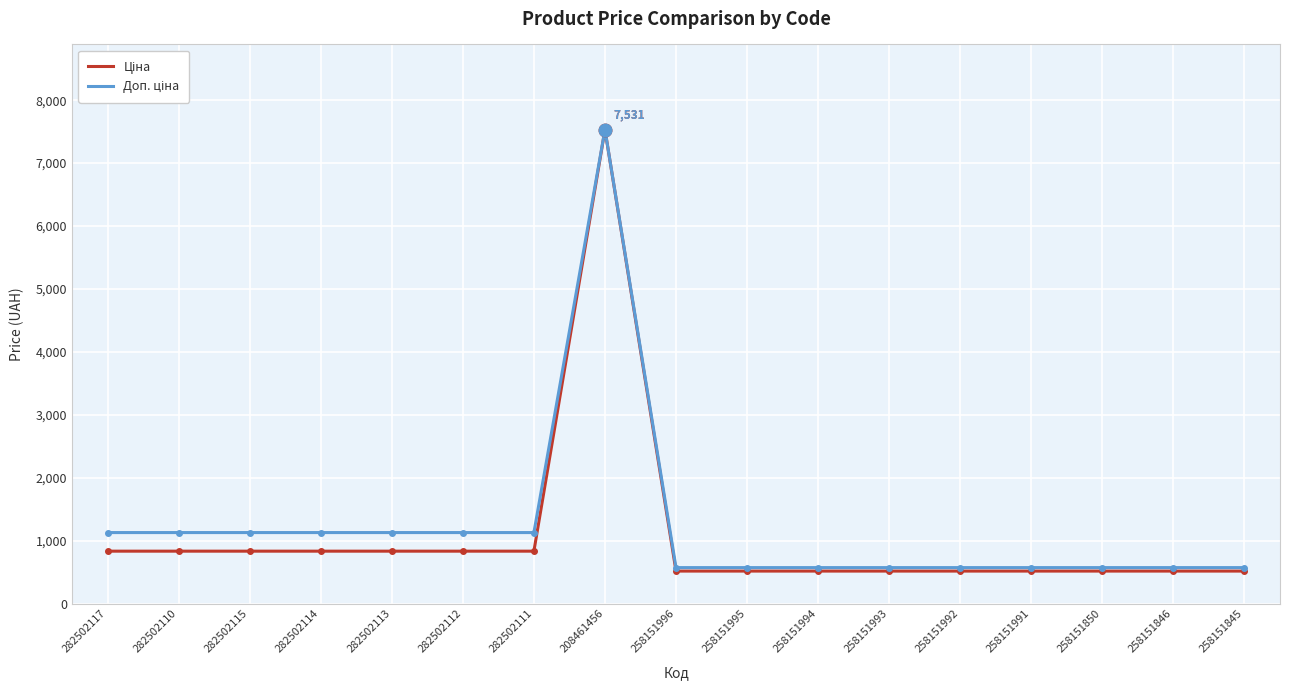

What is the greatest value displayed?

7530.7